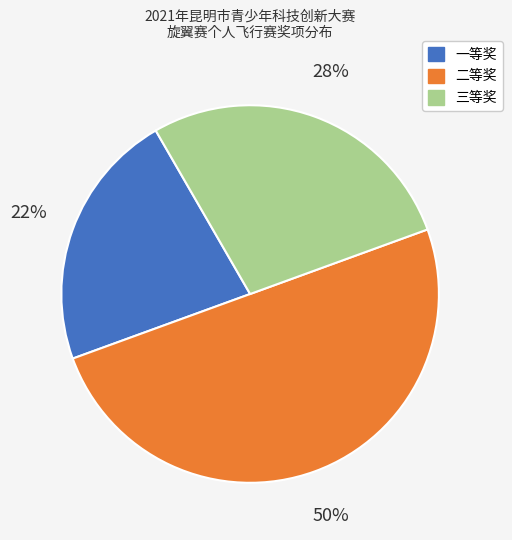

What is the largest slice in the pie chart?

二等奖